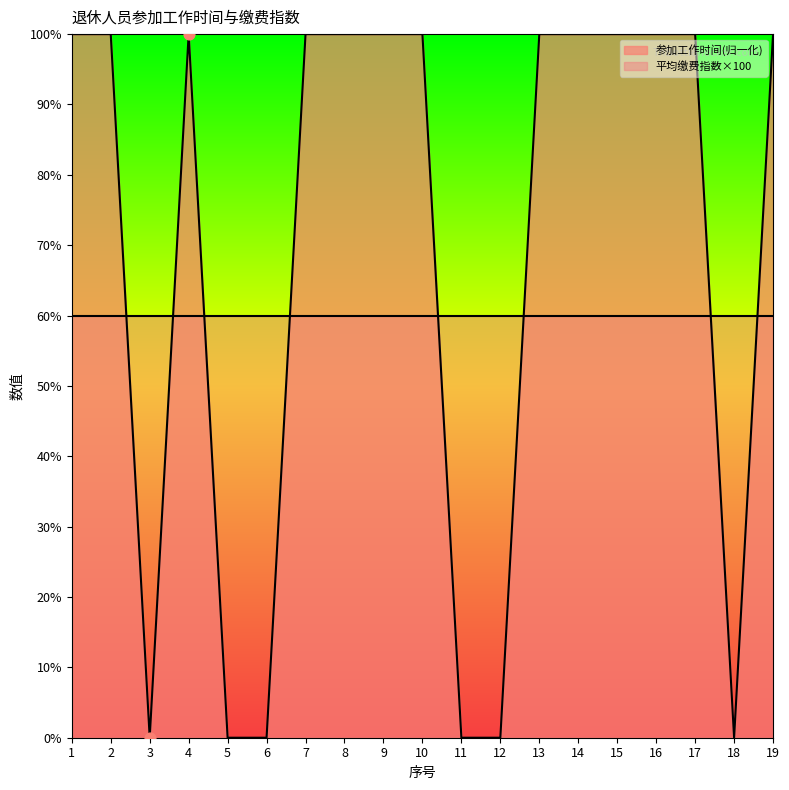

What is the change in value from 5 to 15?

+100